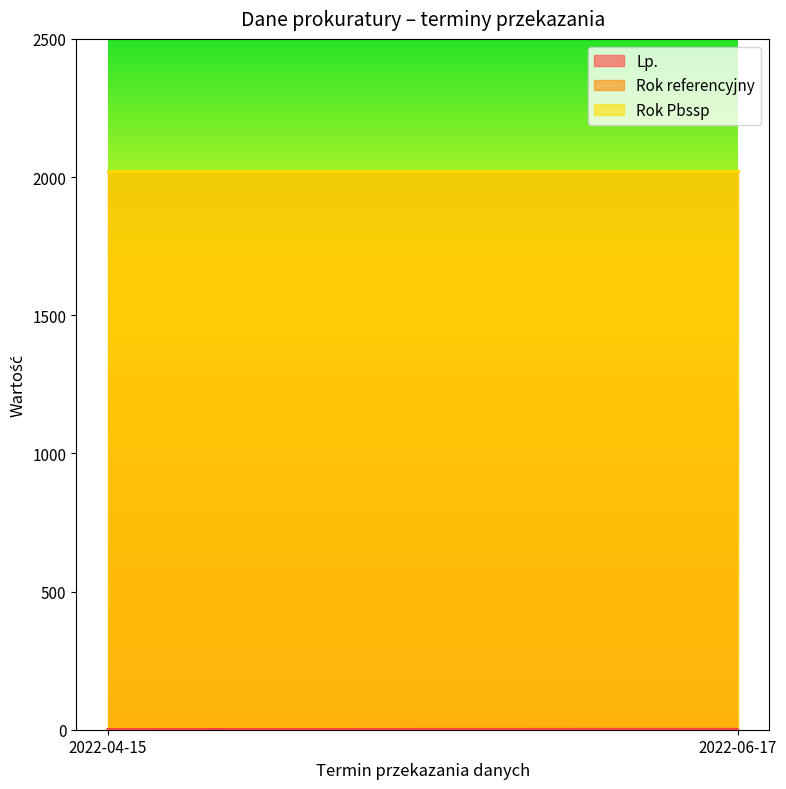

Which series changed the most between 2022-04-15 and 2022-06-17?

Lp.